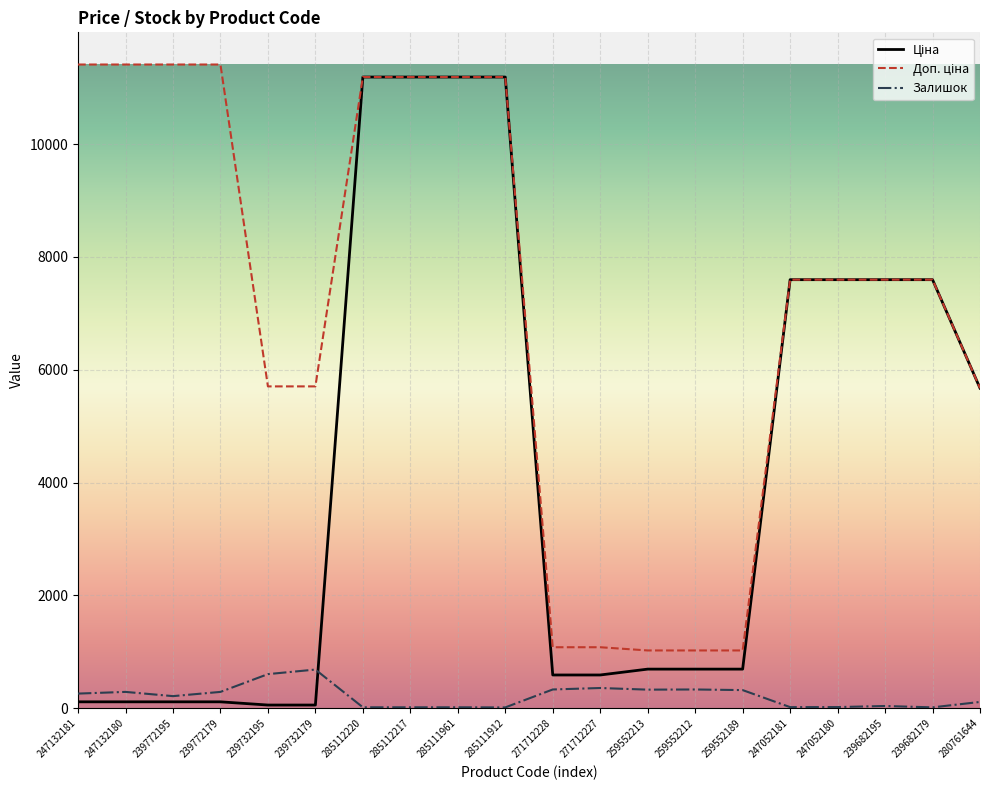

What is the highest value of the Залишок series?

686.0